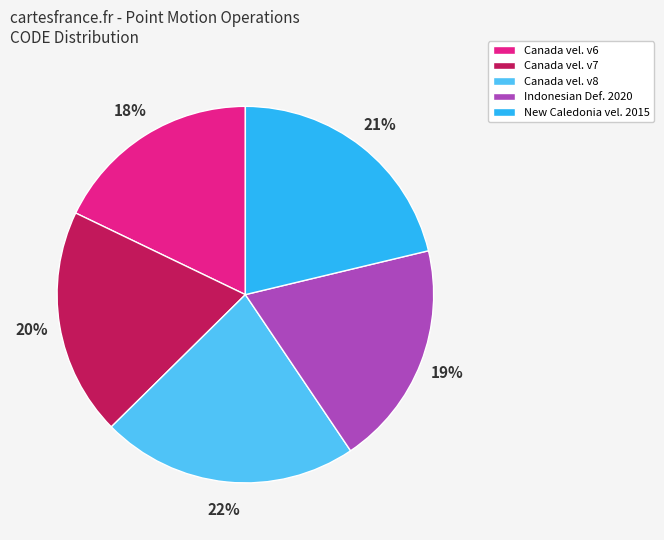

To the nearest percent, what is the average slice percentage?

20%